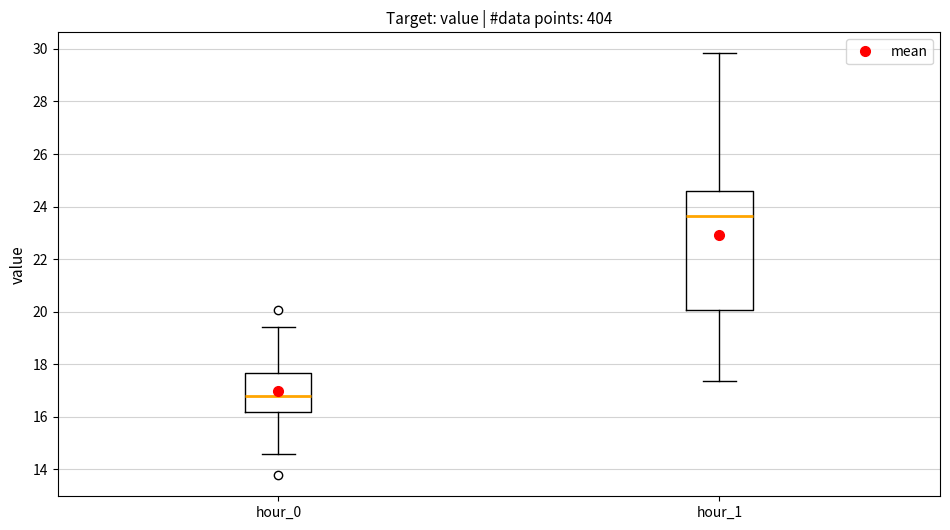

Comparing the boxes themselves (not the whiskers), which one is the tallest?

hour_1